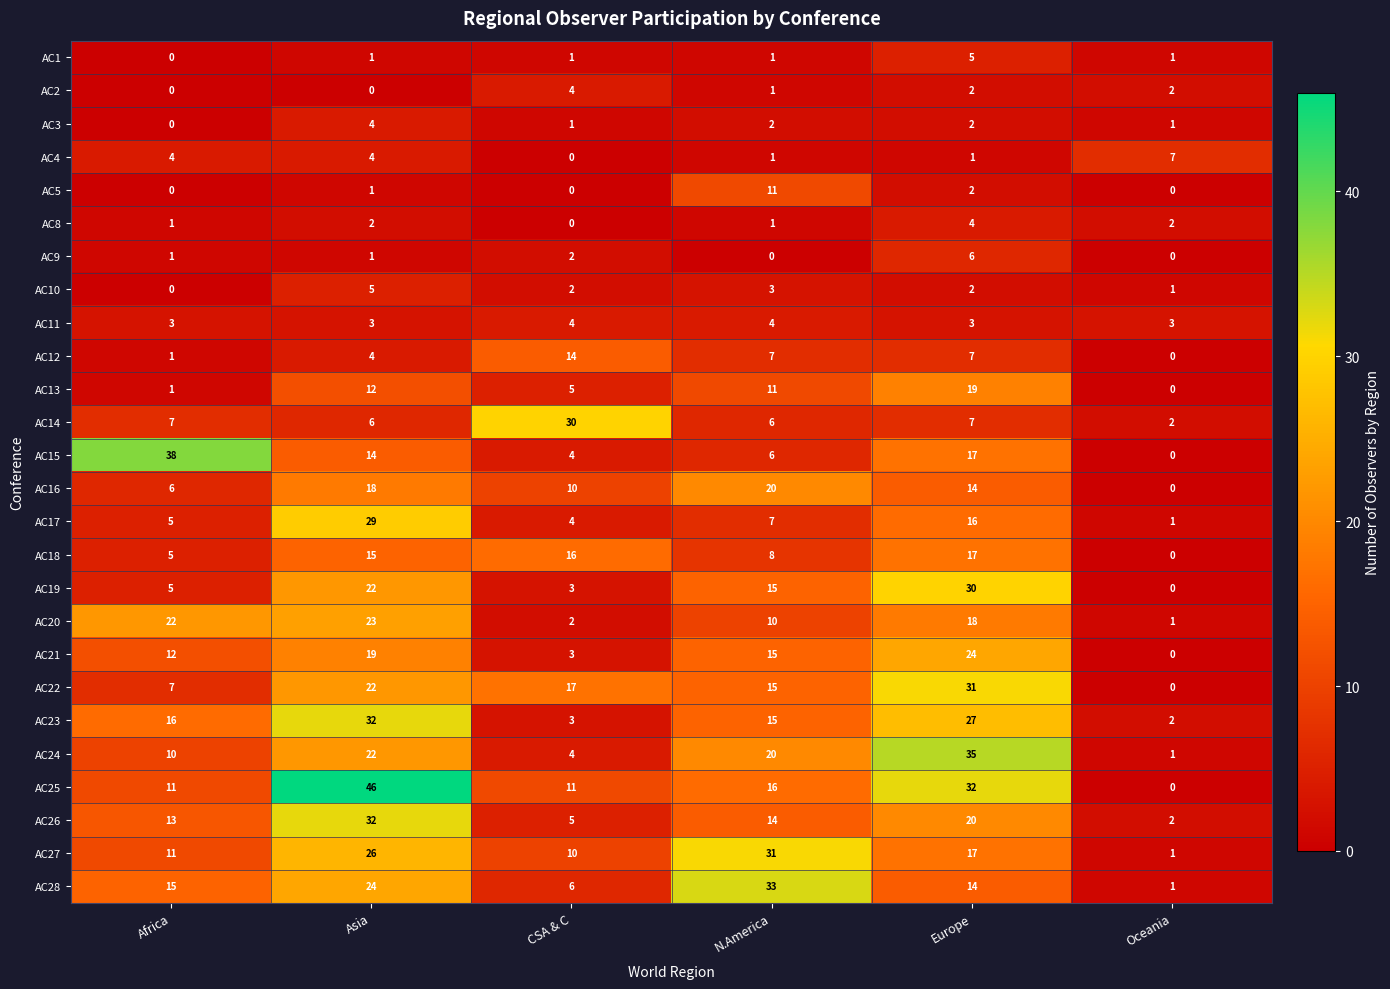

Which series has the largest range (max minus min)?

AC25